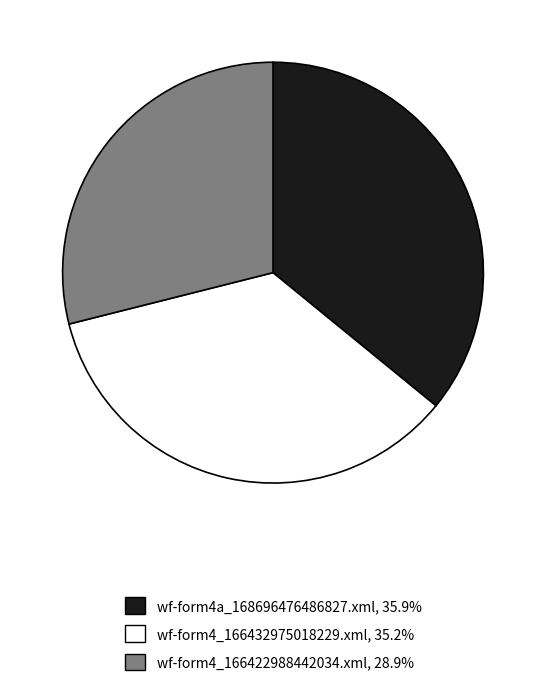

Rank the categories by value from lowest to highest.

wf-form4_166422988442034.xml, wf-form4_166432975018229.xml, wf-form4a_168696476486827.xml